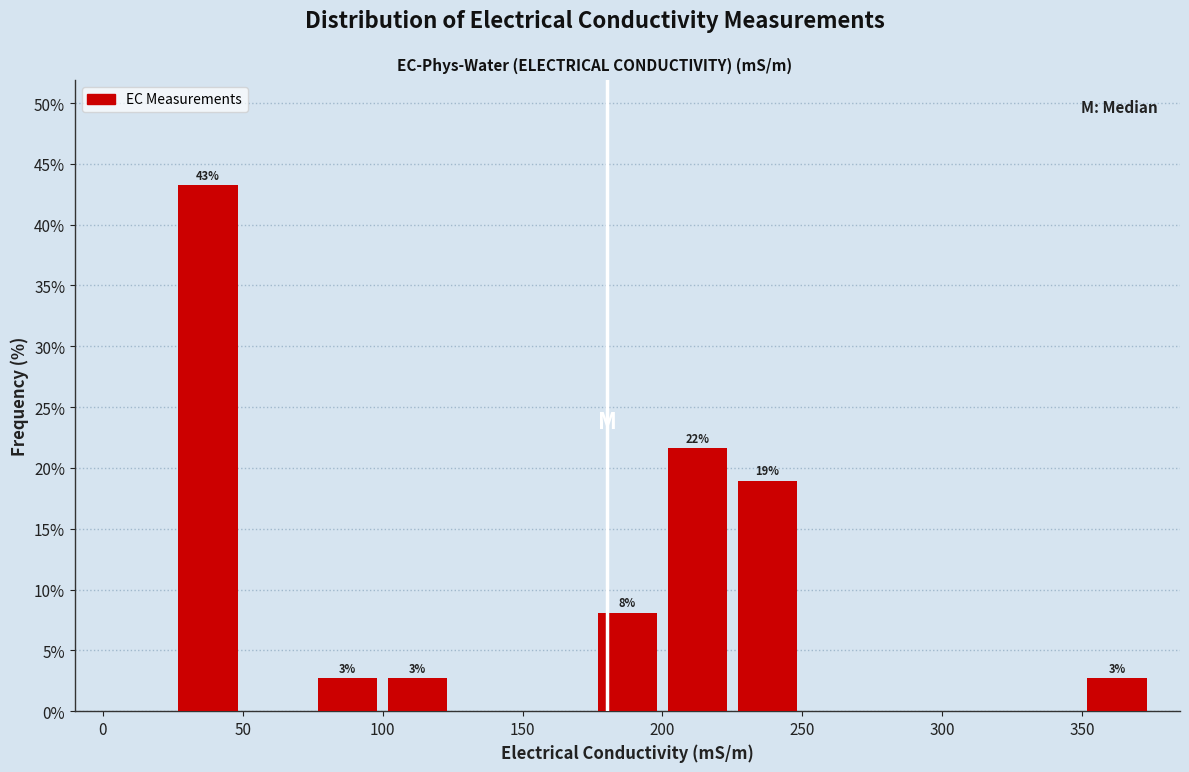

Over which range of the x-axis is the bar tallest?

25 to 50